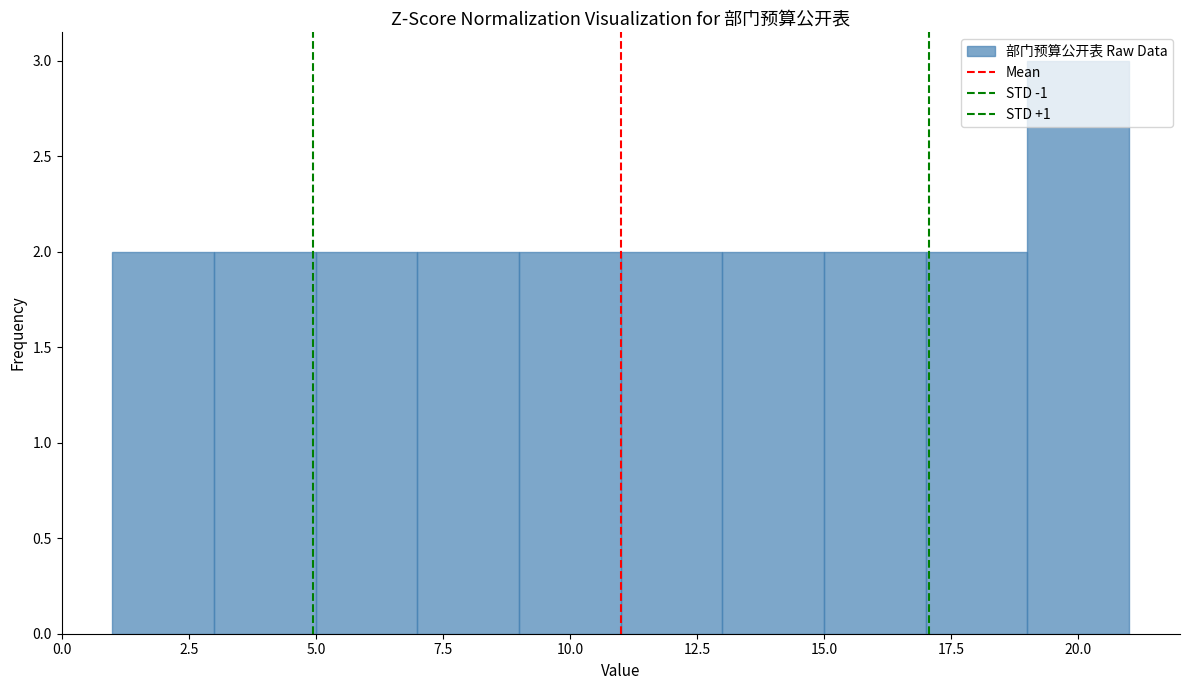

Reading left to right, transcribe this chart: for each bar, give the range it covers on the x-axis and its height. The values are not printed on the chart, so give them approximately, as read against the axis.

1 to 3: 2
3 to 5: 2
5 to 7: 2
7 to 9: 2
9 to 11: 2
11 to 13: 2
13 to 15: 2
15 to 17: 2
17 to 19: 2
19 to 21: 3